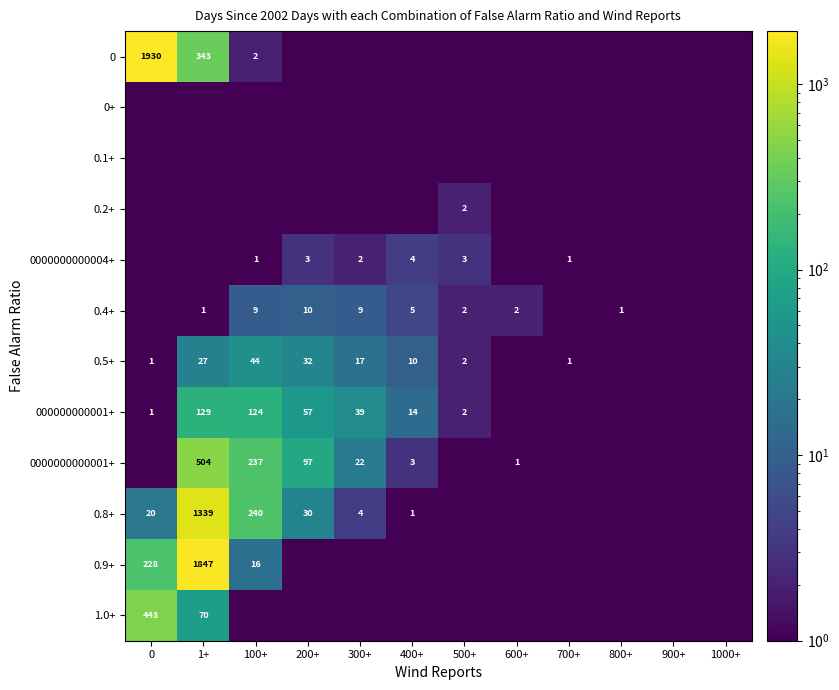

The value of 0.4+ at 300+ is 9.0. True or false?

True